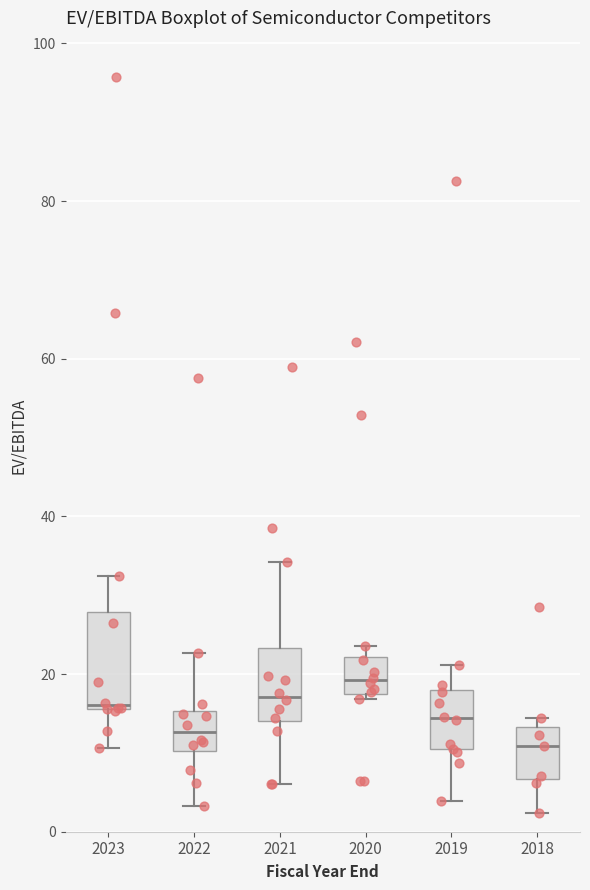

Where is the lower edge of the box at x = 2023 on the y-axis? The values are not printed on the chart, so give them approximately, as read against the axis.

16